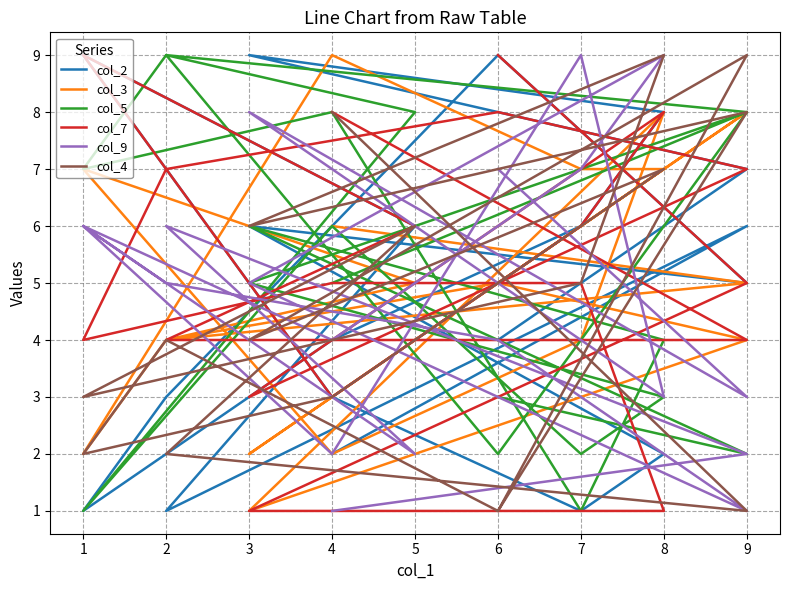

What is the minimum value for col_4?

1